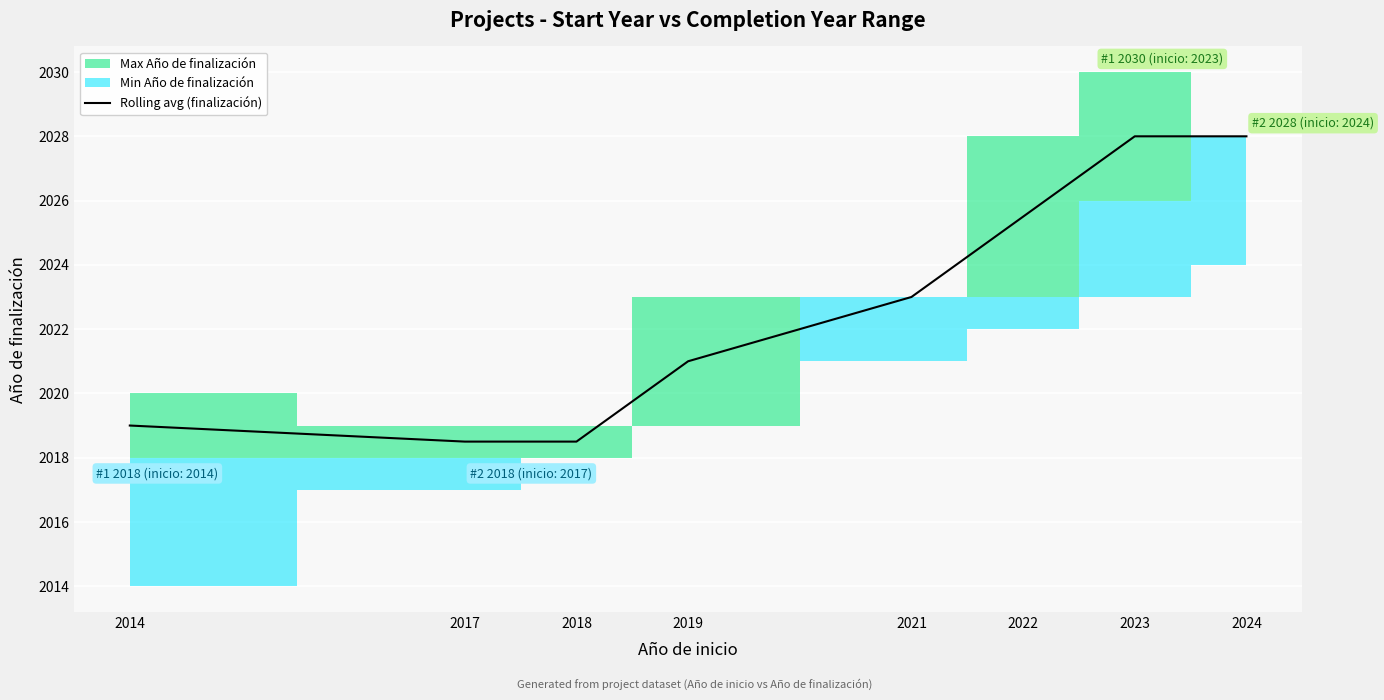

At which label is the value closest to 2023?

2021